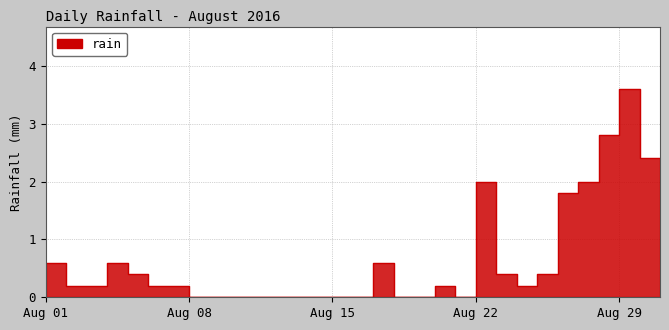

Is it true that the value at 2016-08-18 is 0.0?

True